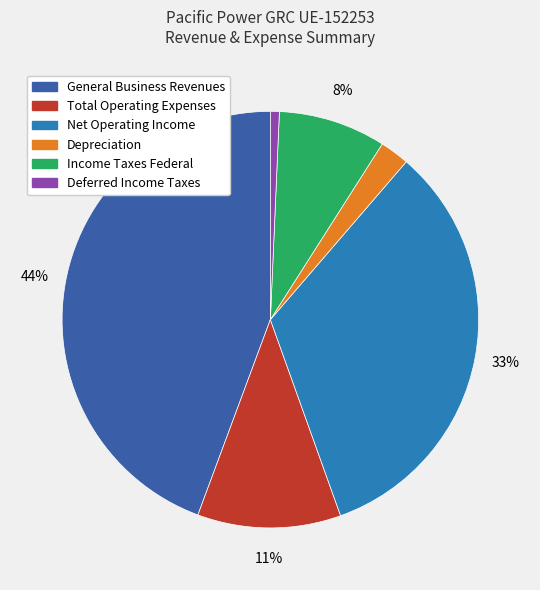

To the nearest percent, what portion does General Business Revenues represent?

44%